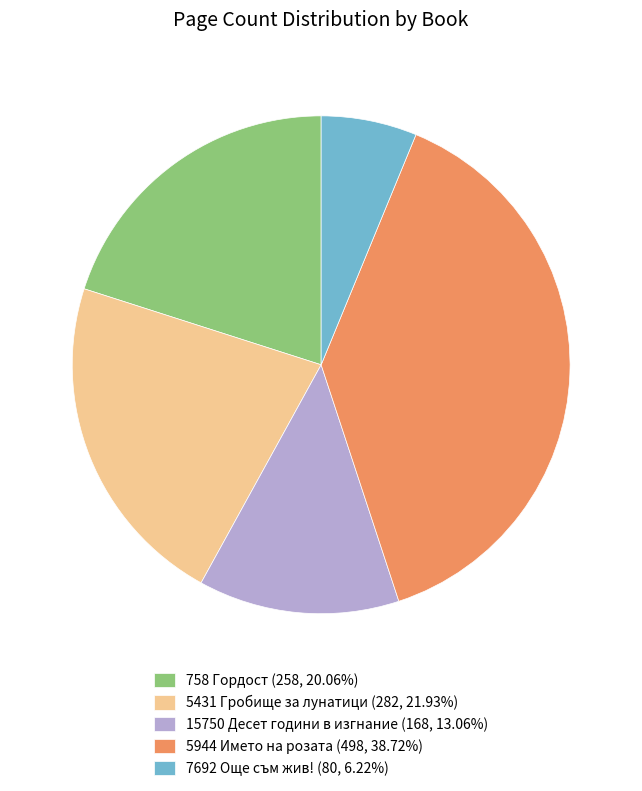

Approximately how many times larger is the value at 758 Гордост compared to 7692 Още съм жив!?

3.2